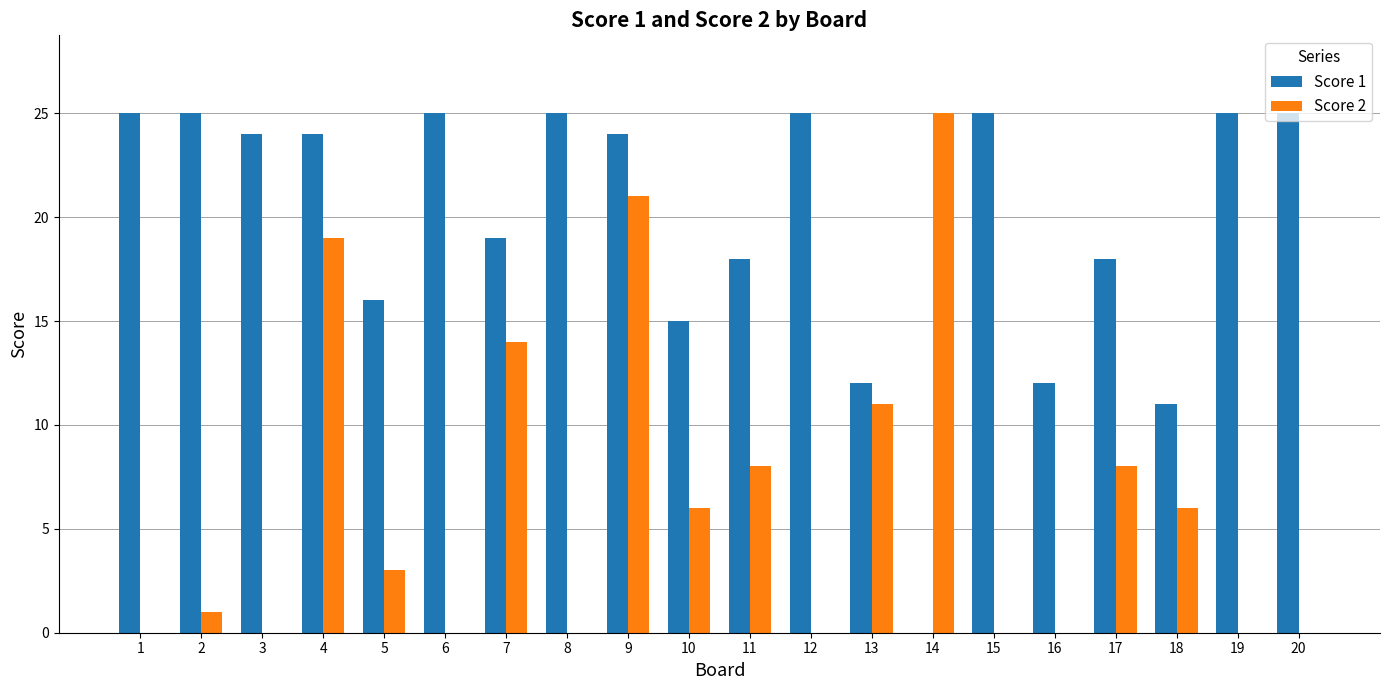

Which category has the highest value in the Score 2 series?

14